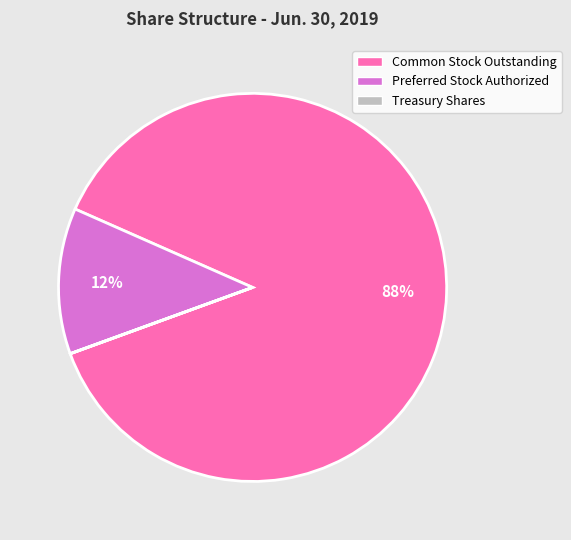

The Preferred Stock Authorized slice represents 22% of the pie. True or false?

False